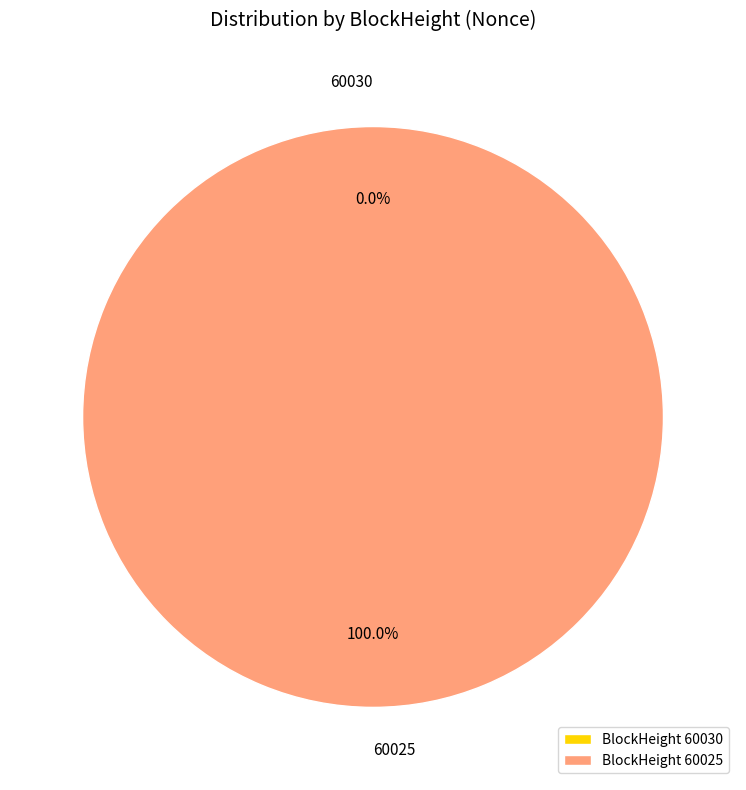

To the nearest percent, what percentage of the pie is 60025?

100%